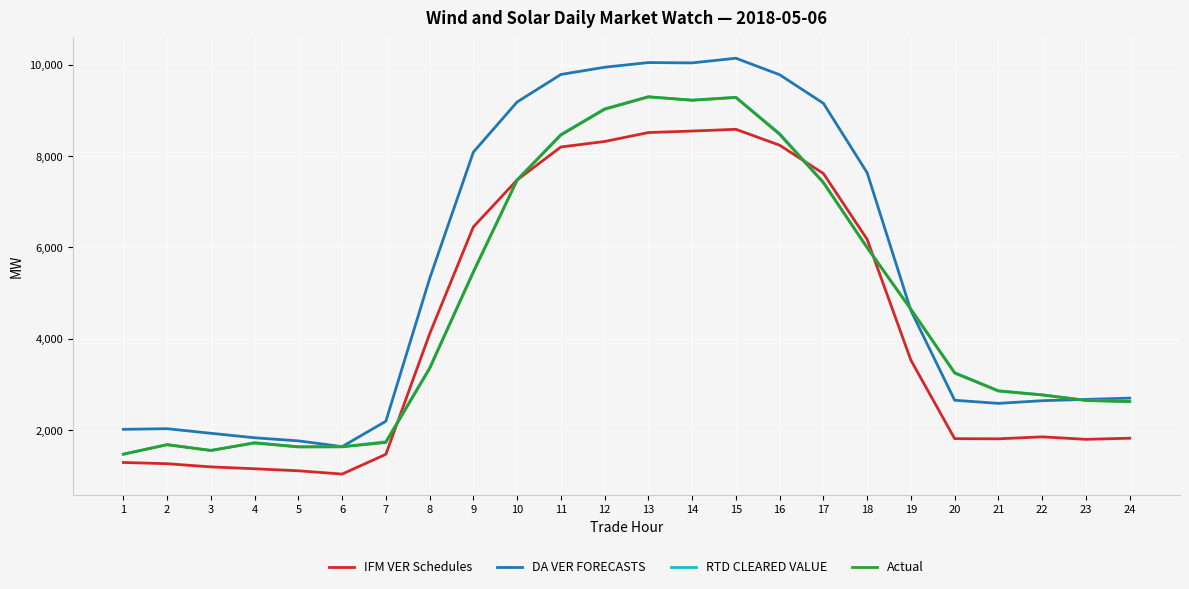

What are all the series names shown in the legend?

IFM VER Schedules, DA VER FORECASTS, RTD CLEARED VALUE, Actual